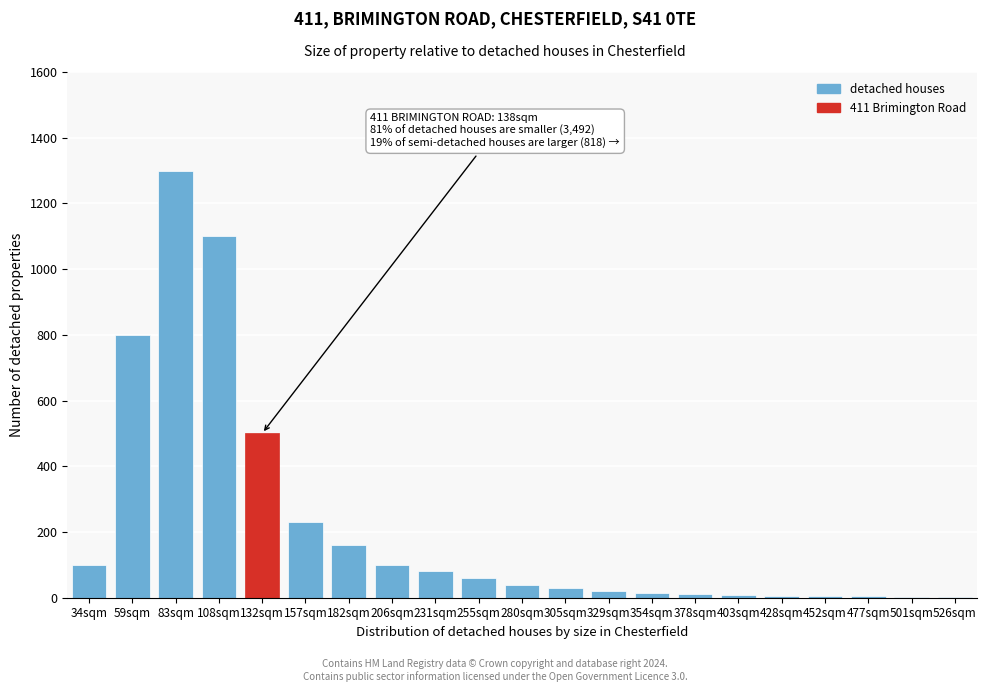

True or false: the data shows 40 at 280sqm.

True